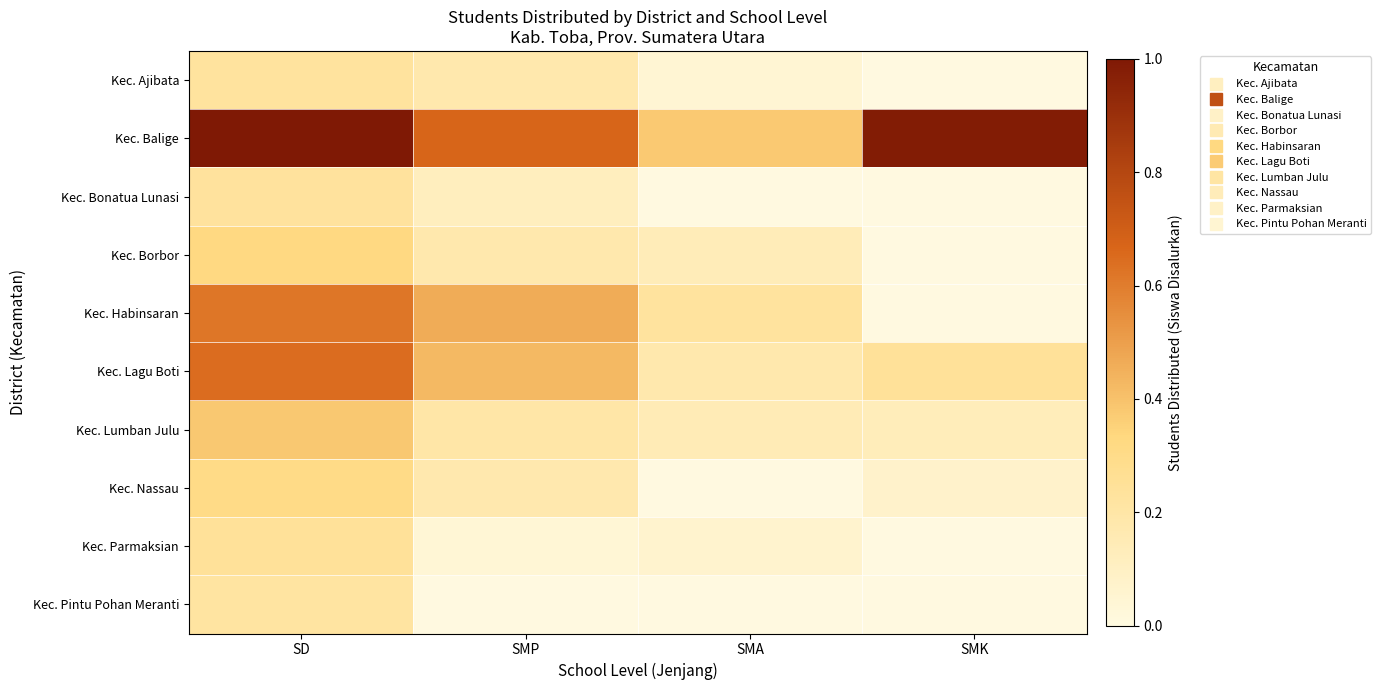

What is the maximum value shown in the chart?

1814